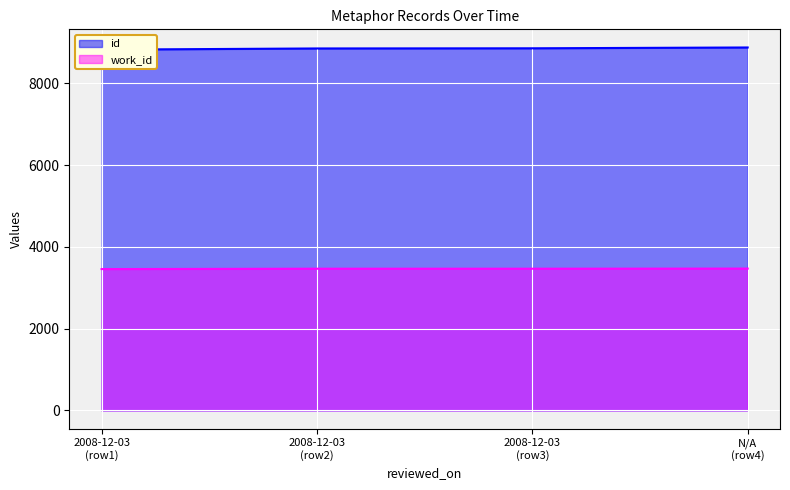

How many values in the work_id series are below 3465?

1